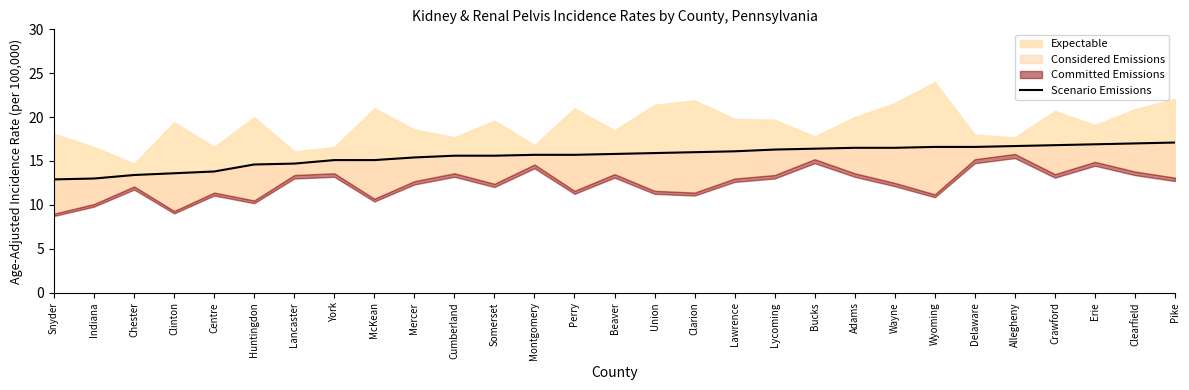

How many data points does each series have?

29